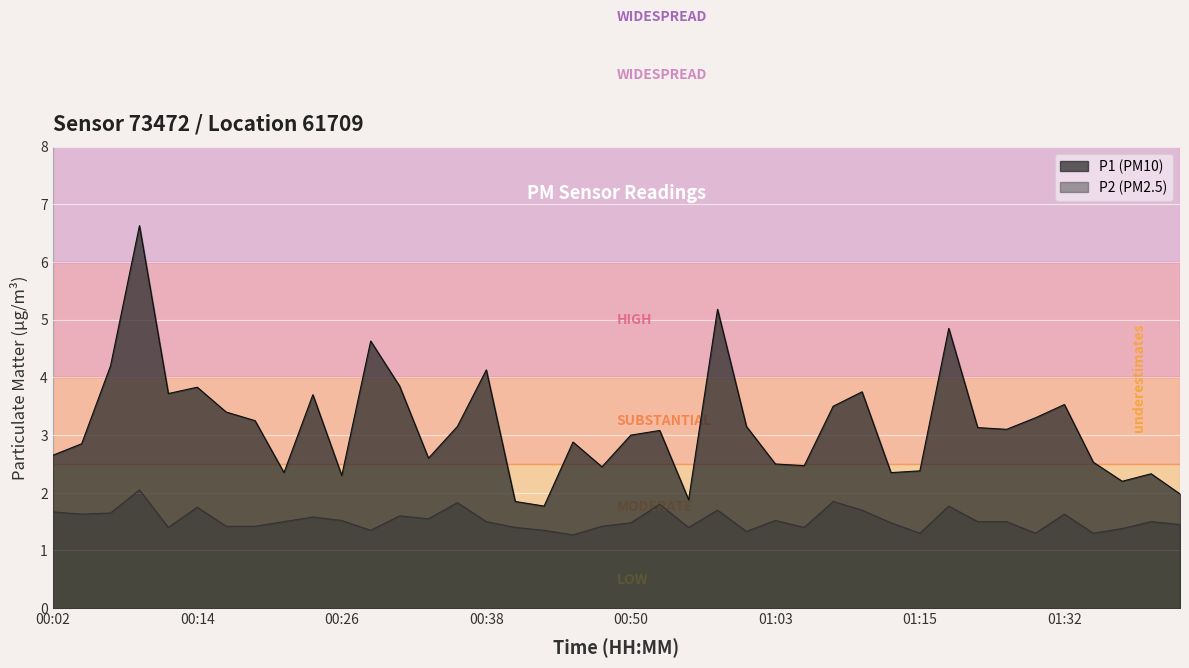

True or false: P1 and P2 cross at least once.

False